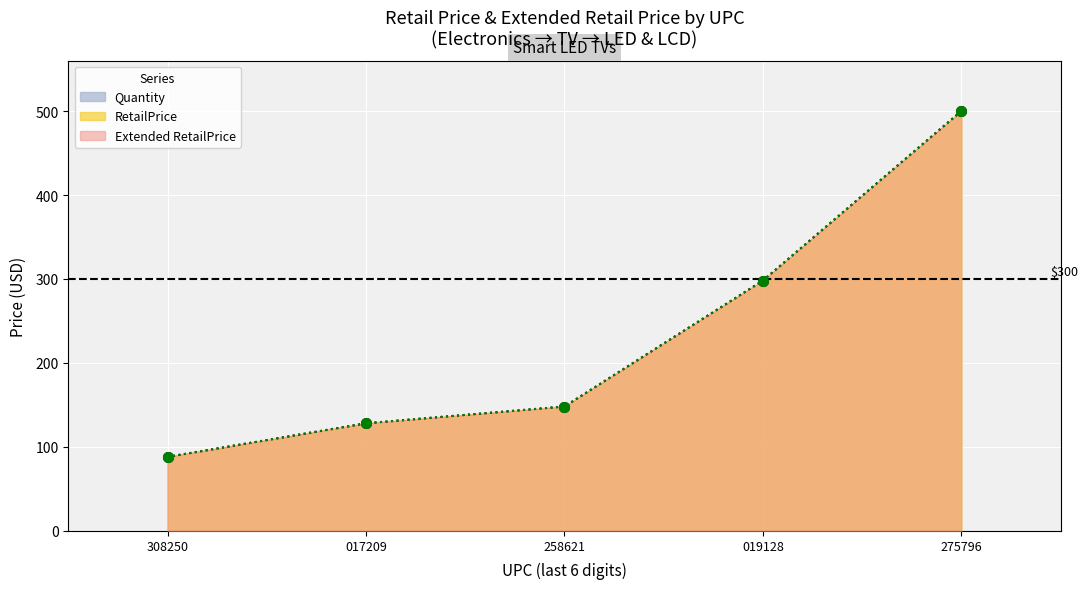

What is the lowest value of the Extended RetailPrice series?

88.0